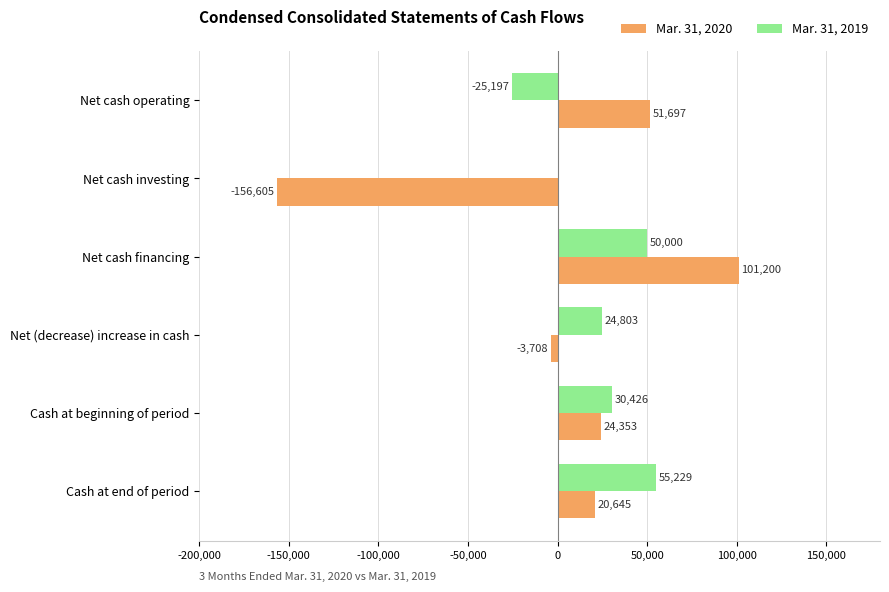

The Mar. 31, 2020 series shows 169933 at Net cash financing. True or false?

False